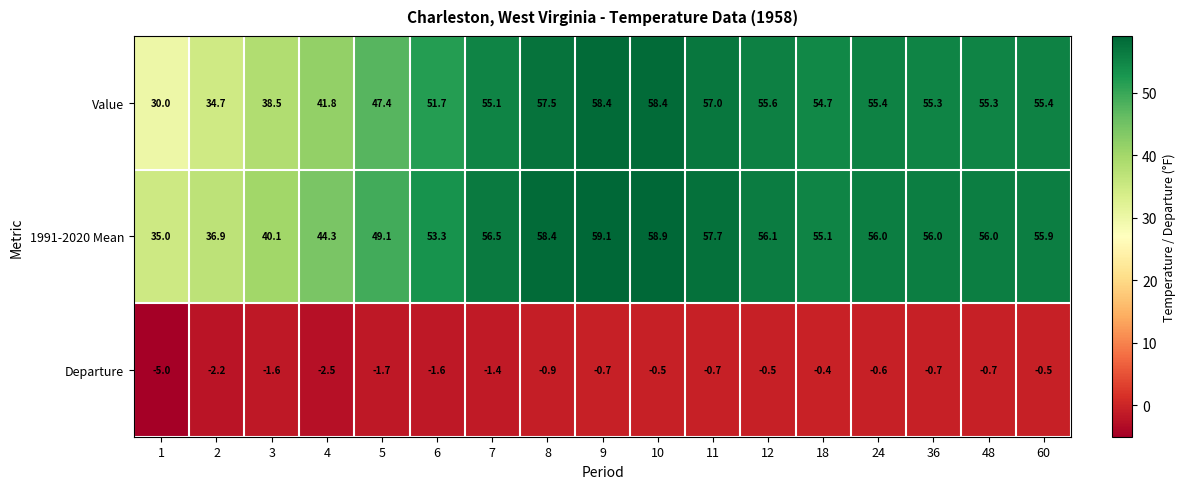

Which series has the largest total across all categories?

1991-2020 Mean